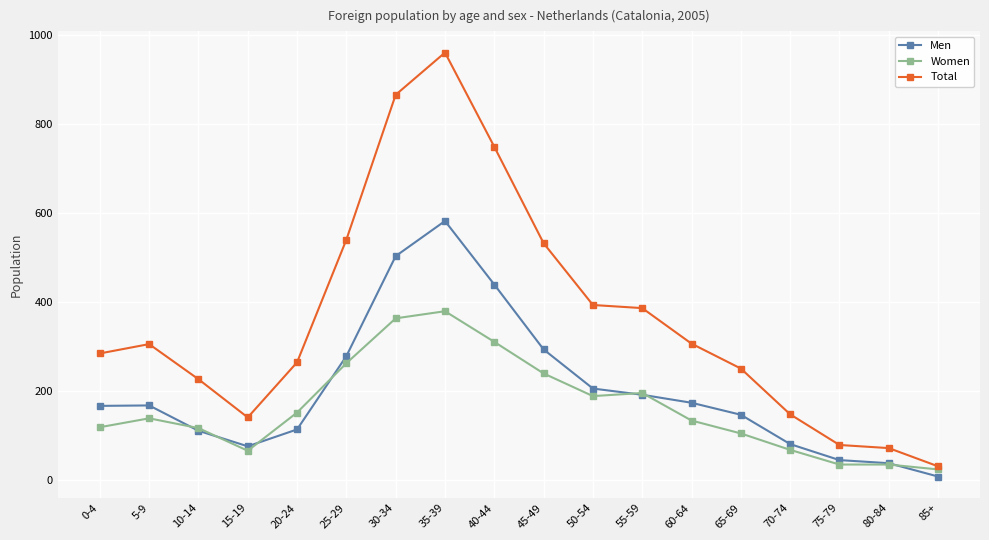

In Total, how many points are higher than both neighbors (excluding endpoints)?

2